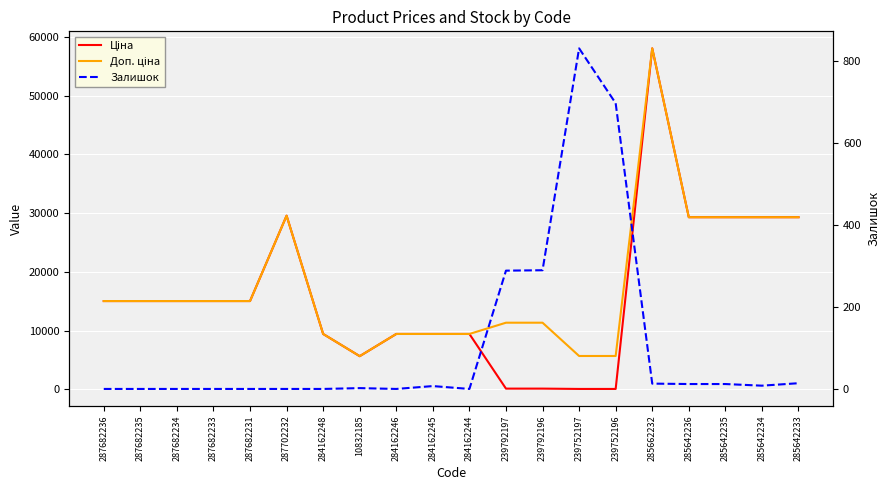

Reading left to right, extract all data points from this chart.

Ціна: 287682236=15019.2	287682235=15019.2	287682234=15019.2	287682233=15019.2	287682231=15019.2	287702232=29548.9	284162248=9416.9	10832185=5636.0	284162246=9416.9	284162245=9416.9	284162244=9416.9	239792197=113.3	239792196=113.3	239752197=56.7	239752196=56.7	285662232=58037.0	285642236=29294.9	285642235=29294.9	285642234=29294.9	285642233=29294.9
Доп. ціна: 287682236=15019.2	287682235=15019.2	287682234=15019.2	287682233=15019.2	287682231=15019.2	287702232=29548.9	284162248=9416.9	10832185=5636.0	284162246=9416.9	284162245=9416.9	284162244=9416.9	239792197=11334.0	239792196=11334.0	239752197=5667.0	239752196=5667.0	285662232=58037.0	285642236=29294.9	285642235=29294.9	285642234=29294.9	285642233=29294.9
Залишок: 287682236=0.0	287682235=0.0	287682234=0.0	287682233=0.0	287682231=0.0	287702232=0.0	284162248=0.0	10832185=2.0	284162246=0.0	284162245=7.0	284162244=0.0	239792197=289.0	239792196=290.0	239752197=832.0	239752196=698.0	285662232=13.0	285642236=12.0	285642235=12.0	285642234=8.0	285642233=14.0